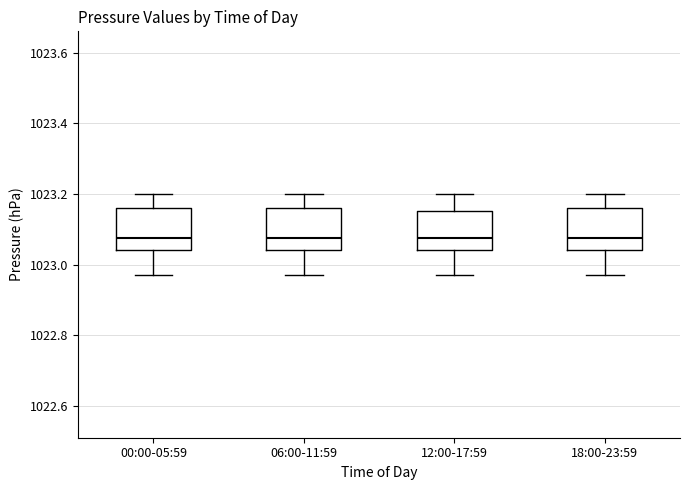

Reading left to right, transcribe this box plot: for each box, give where its median line is, the range the box spans, and where its two whiskers end, as read against the y-axis. The values are not printed on the chart, so give them approximately, as read against the axis.

00:00-05:59: median 1023.08, box 1023.04 to 1023.16, whiskers 1022.98 to 1023.20
06:00-11:59: median 1023.08, box 1023.04 to 1023.16, whiskers 1022.98 to 1023.20
12:00-17:59: median 1023.08, box 1023.04 to 1023.16, whiskers 1022.98 to 1023.20
18:00-23:59: median 1023.08, box 1023.04 to 1023.16, whiskers 1022.98 to 1023.20